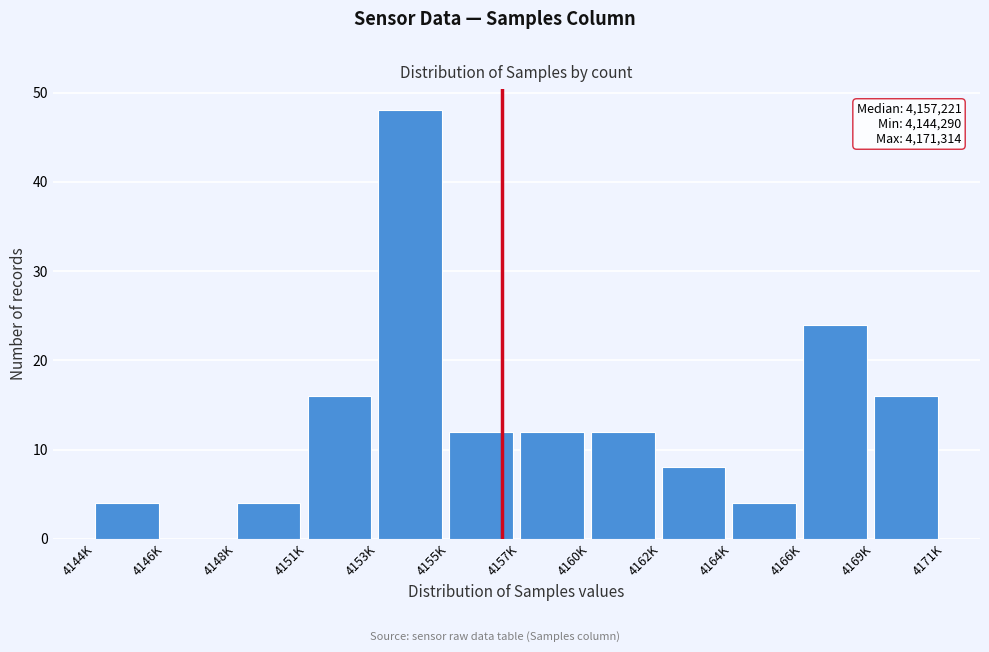

Reading left to right, what are all the values shown in this chart?

4144K=4	4146K=0	4148K=4	4151K=16	4153K=48	4155K=12	4157K=12	4160K=12	4162K=8	4164K=4	4166K=24	4169K=16